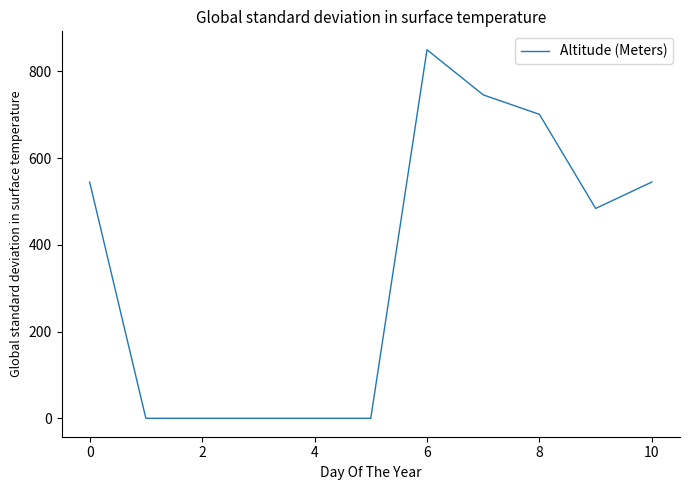

What is the greatest value displayed?

850